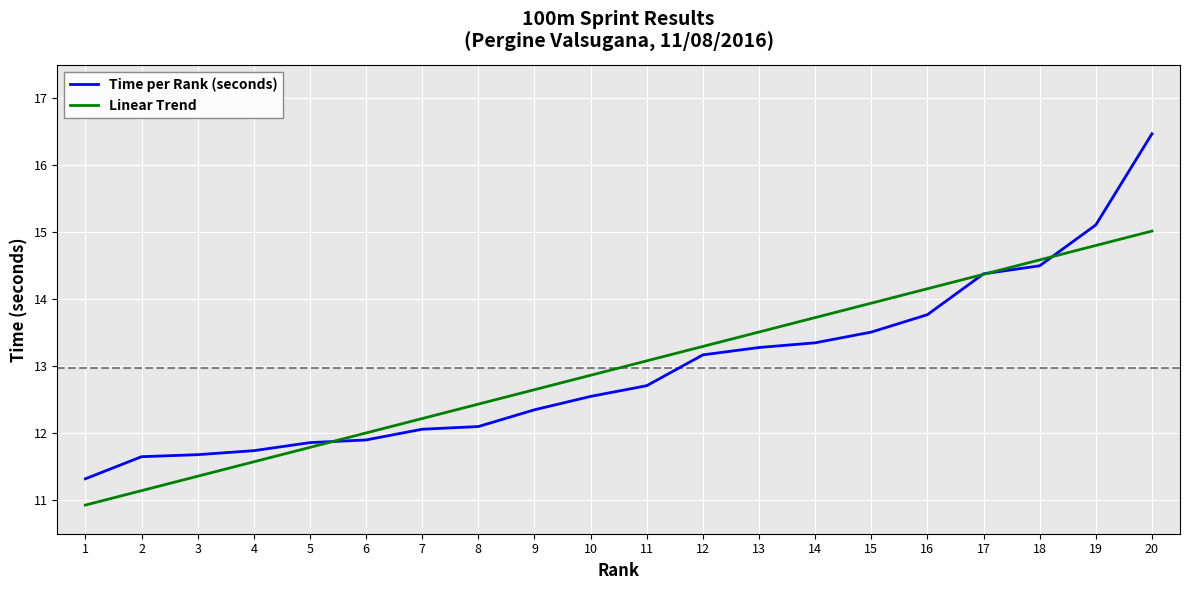

What is the sum of the Linear Trend values at 17 and 16?

28.5